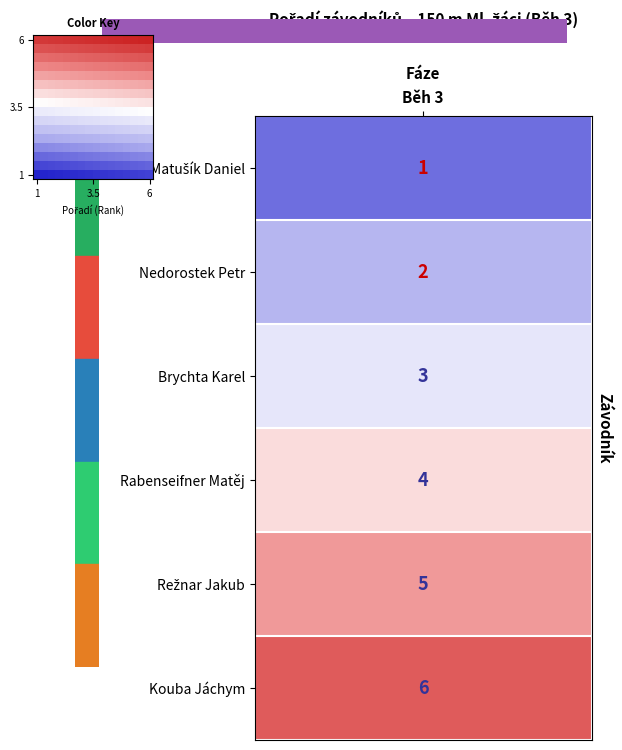

At how many categories does at least one series exceed 0?

16